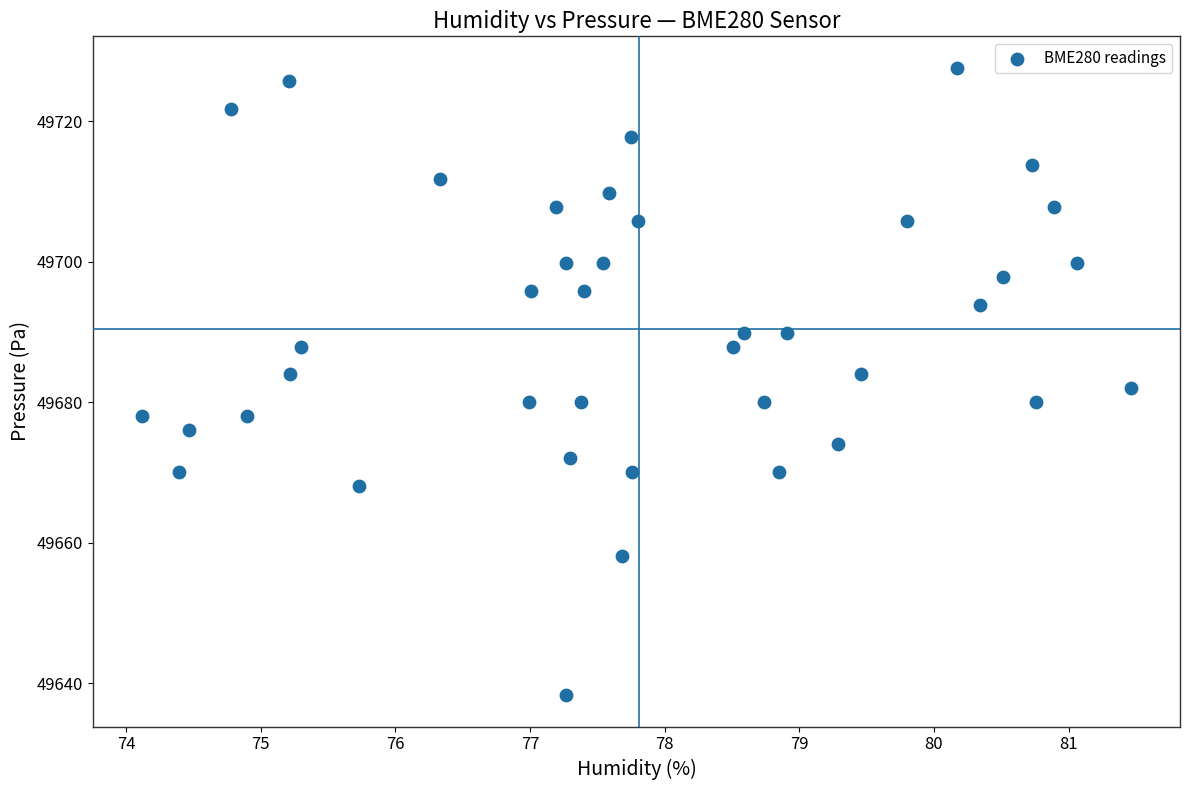

What is the range of X values (max minus min)?

7.3